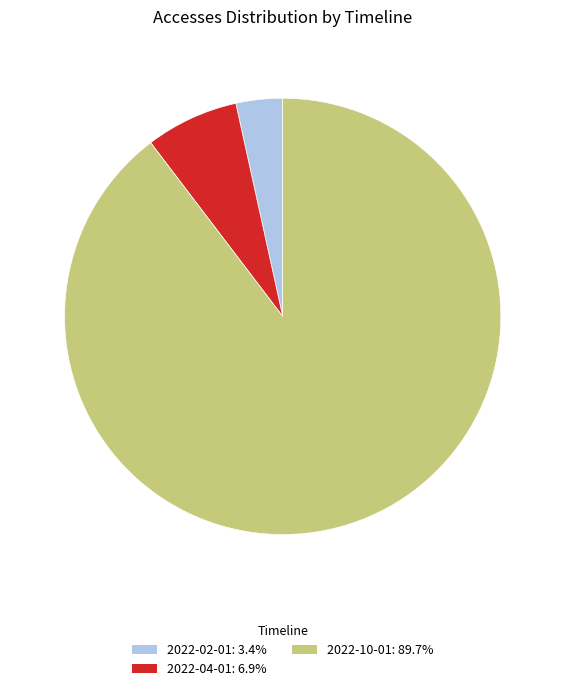

Is the sum of 2022-02-01: 3.4% and 2022-04-01: 6.9% greater than half?

No